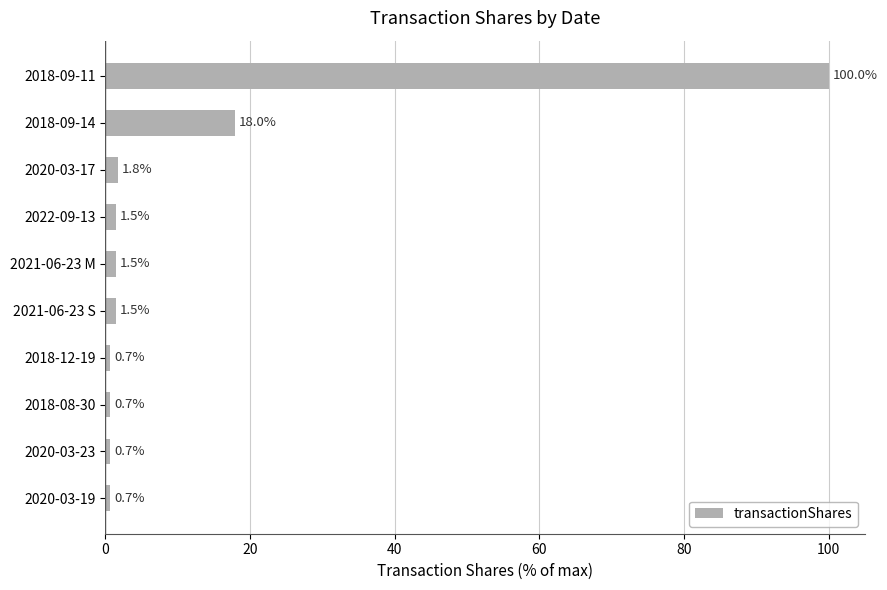

Reading bottom to top, transcribe all the data shown in this chart.

2020-03-19=0.7	2020-03-23=0.7	2018-08-30=0.7	2018-12-19=0.7	2021-06-23 S=1.5	2021-06-23 M=1.5	2022-09-13=1.5	2020-03-17=1.8	2018-09-14=18.0	2018-09-11=100.0